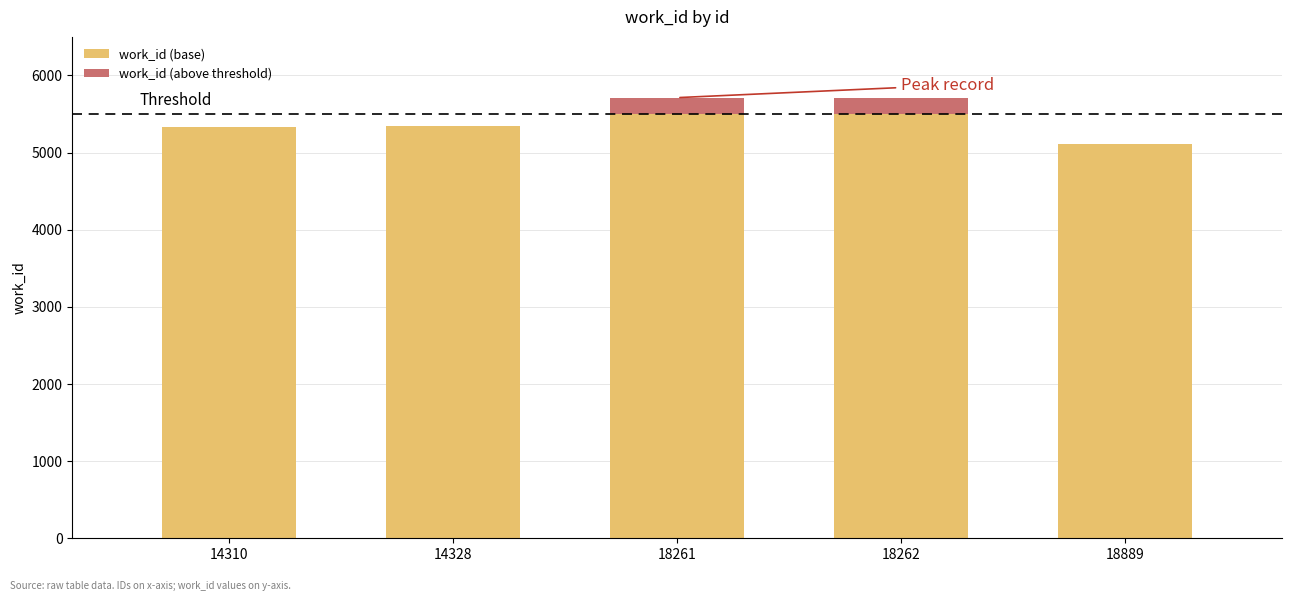

What is the total value across all series at 14328?

5342